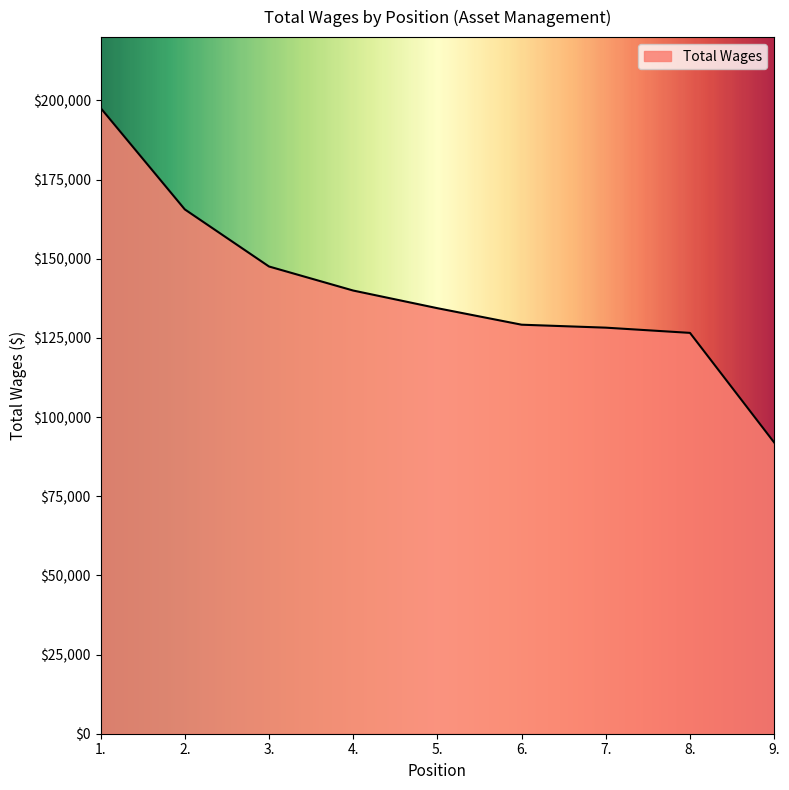

What position from the left is 5.?

5